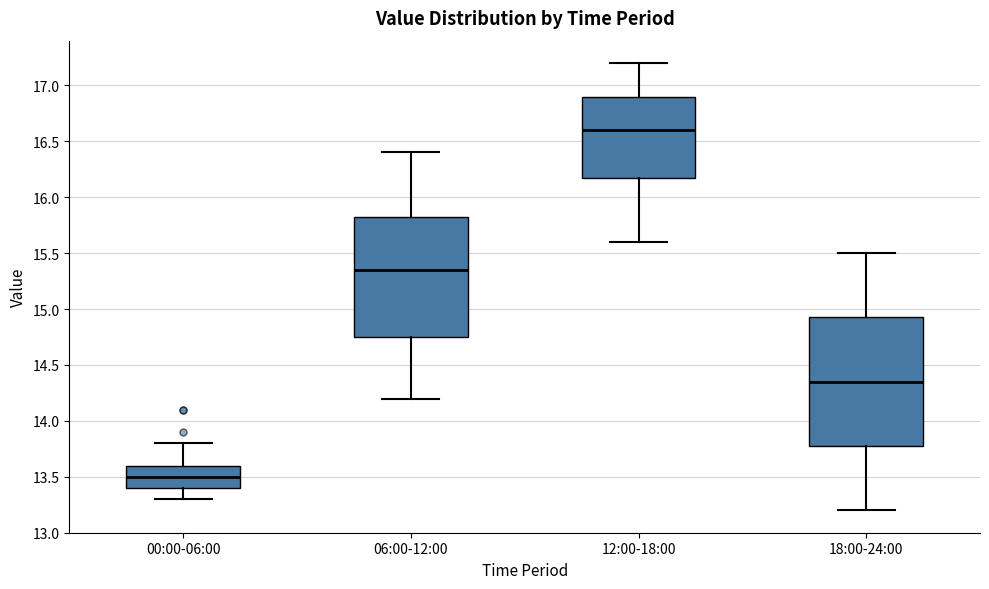

Reading left to right, transcribe this box plot: for each box, give where its median line is, the range the box spans, and where its two whiskers end, as read against the y-axis. The values are not printed on the chart, so give them approximately, as read against the axis.

00:00-06:00: median 13.50, box 13.40 to 13.60, whiskers 13.30 to 13.80
06:00-12:00: median 15.35, box 14.75 to 15.85, whiskers 14.20 to 16.40
12:00-18:00: median 16.60, box 16.20 to 16.90, whiskers 15.60 to 17.20
18:00-24:00: median 14.35, box 13.80 to 14.95, whiskers 13.20 to 15.50